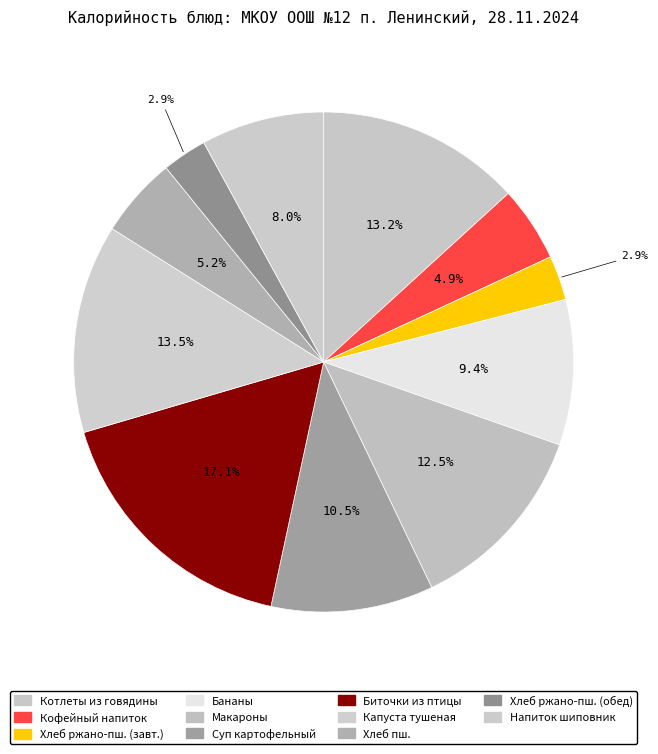

Count the number of slices in the pie.

11